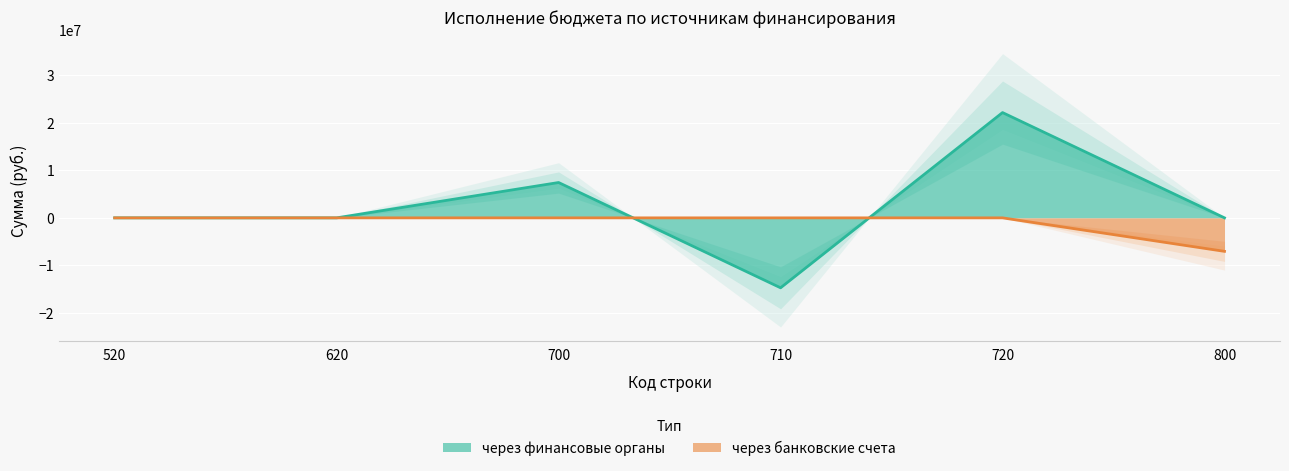

At which label is через финансовые органы closest to 3718617?

520